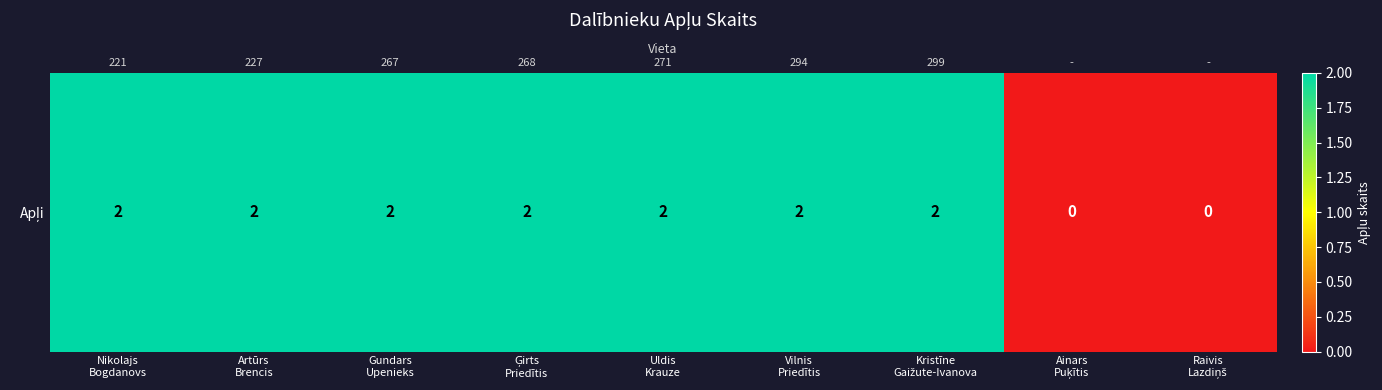

What is the difference between the maximum and second lowest values?

2